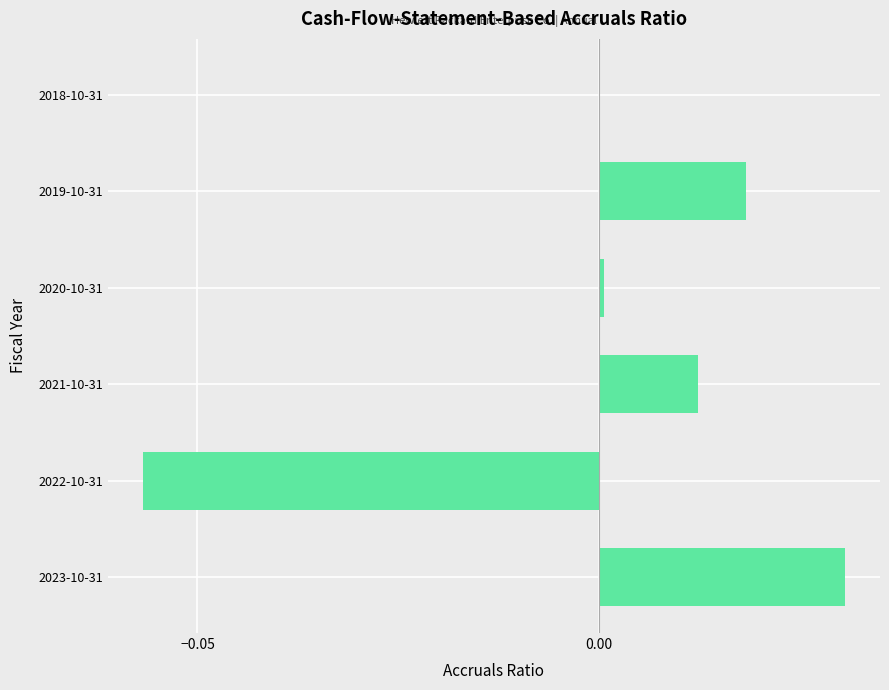

True or false: the data shows 0.0 at 2020-10-31.

True